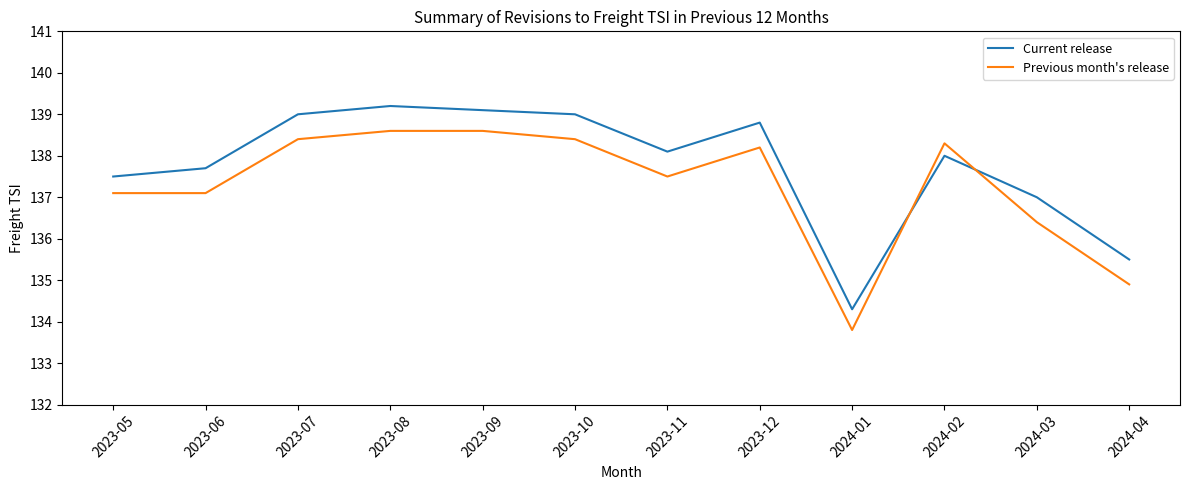

The value of Previous month's release at 2023-10 is 77.1. True or false?

False